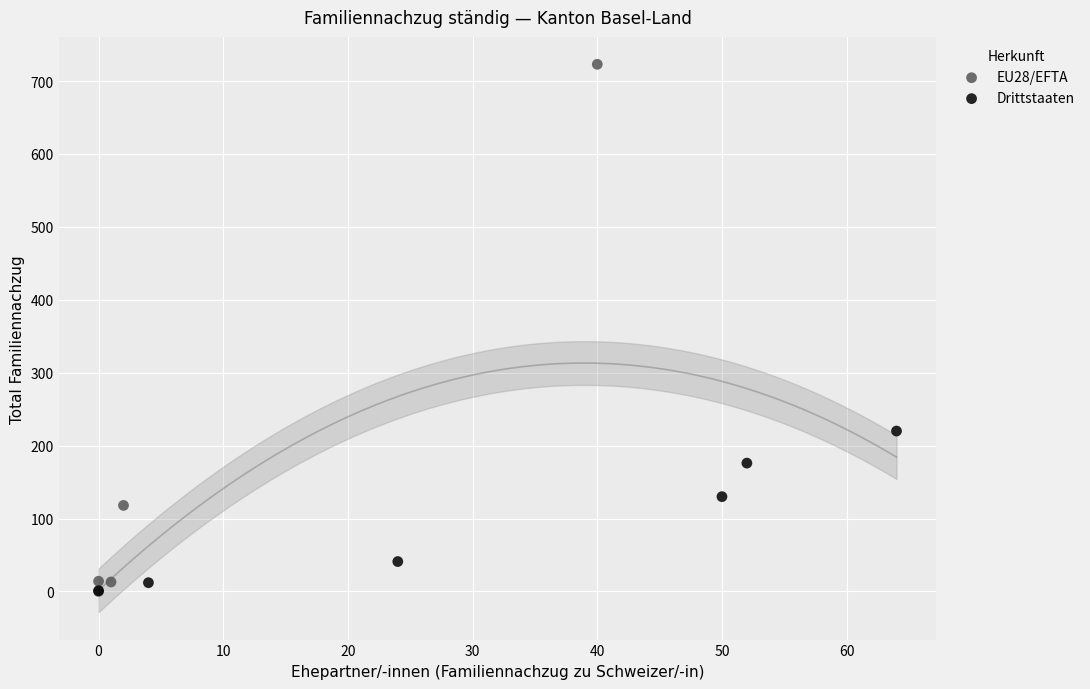

Which series contains the highest Y value?

EU28/EFTA